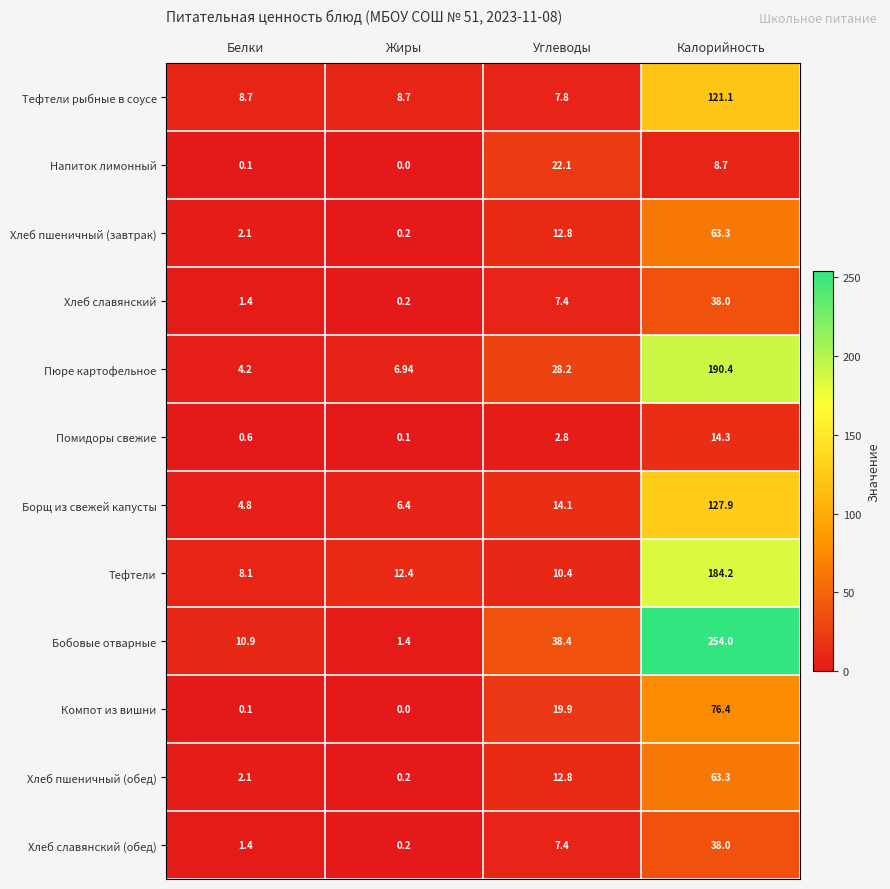

Is the value of Хлеб пшеничный (обед) at Калорийность greater than the value of Тефтели рыбные в соусе at Углеводы?

Yes